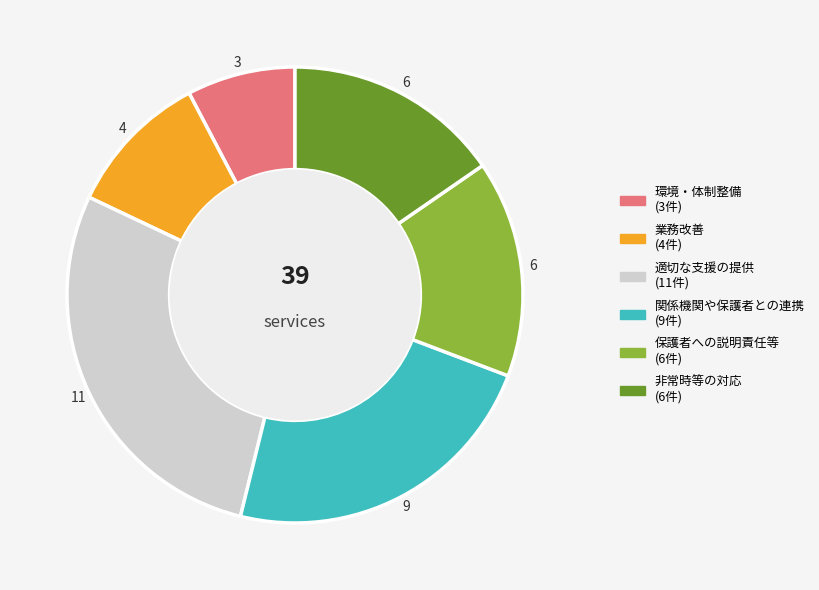

Which category has the smallest portion of the pie?

環境・体制整備